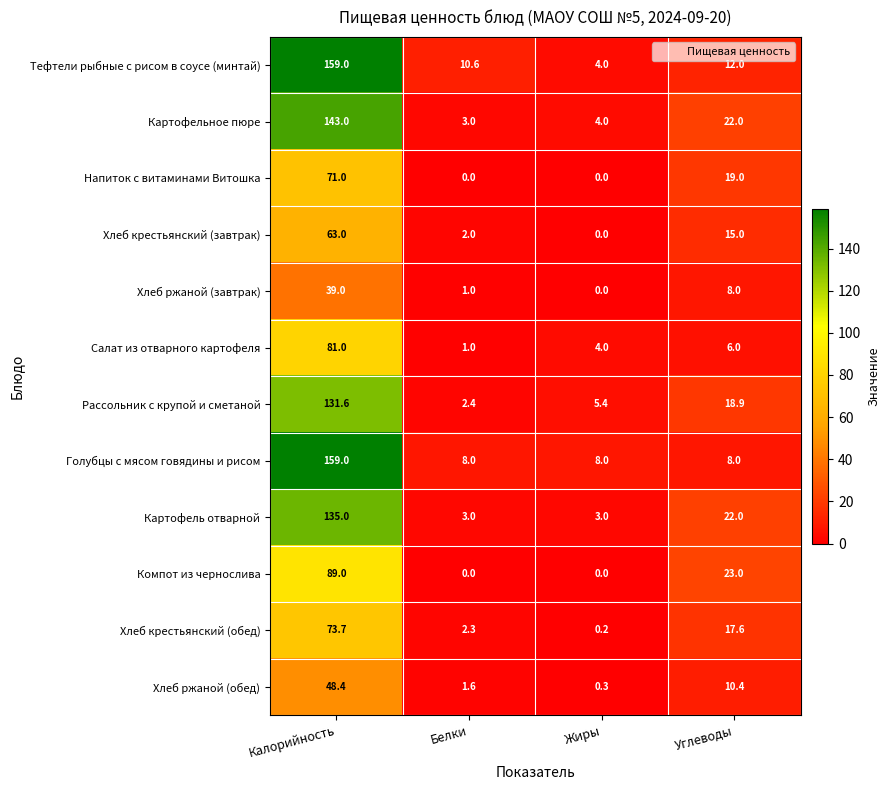

What is the average value of the Голубцы с мясом говядины и рисом series?

45.8